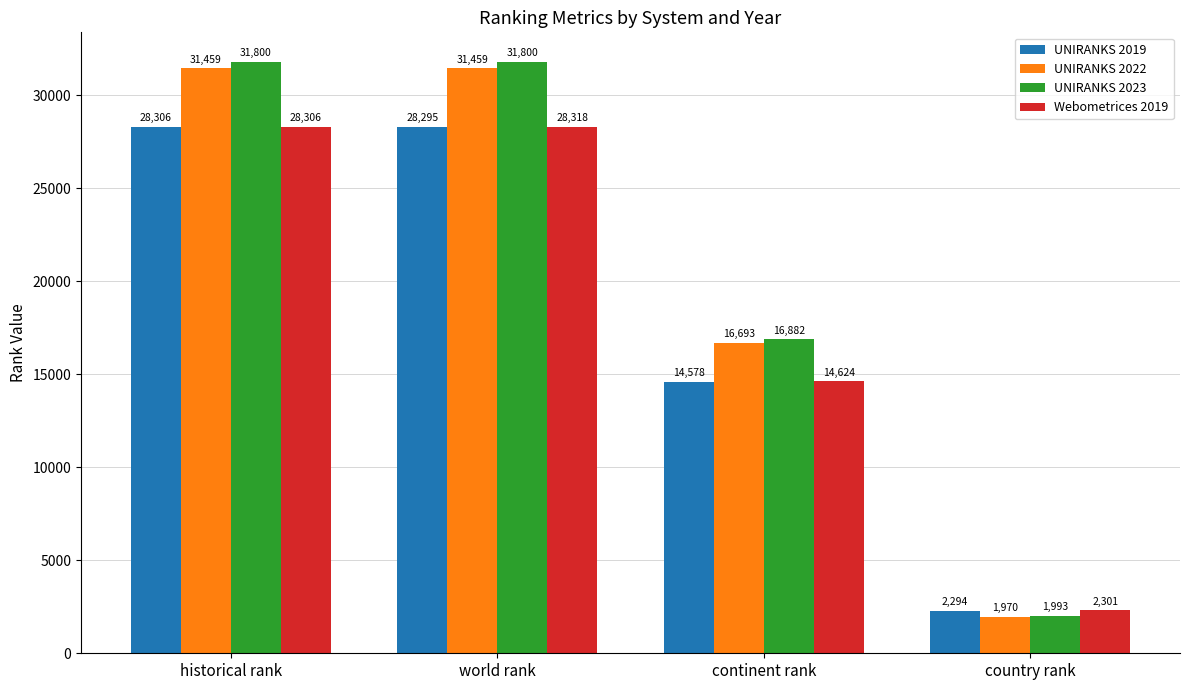

The UNIRANKS 2023 series shows 1993.0 at country rank. True or false?

True